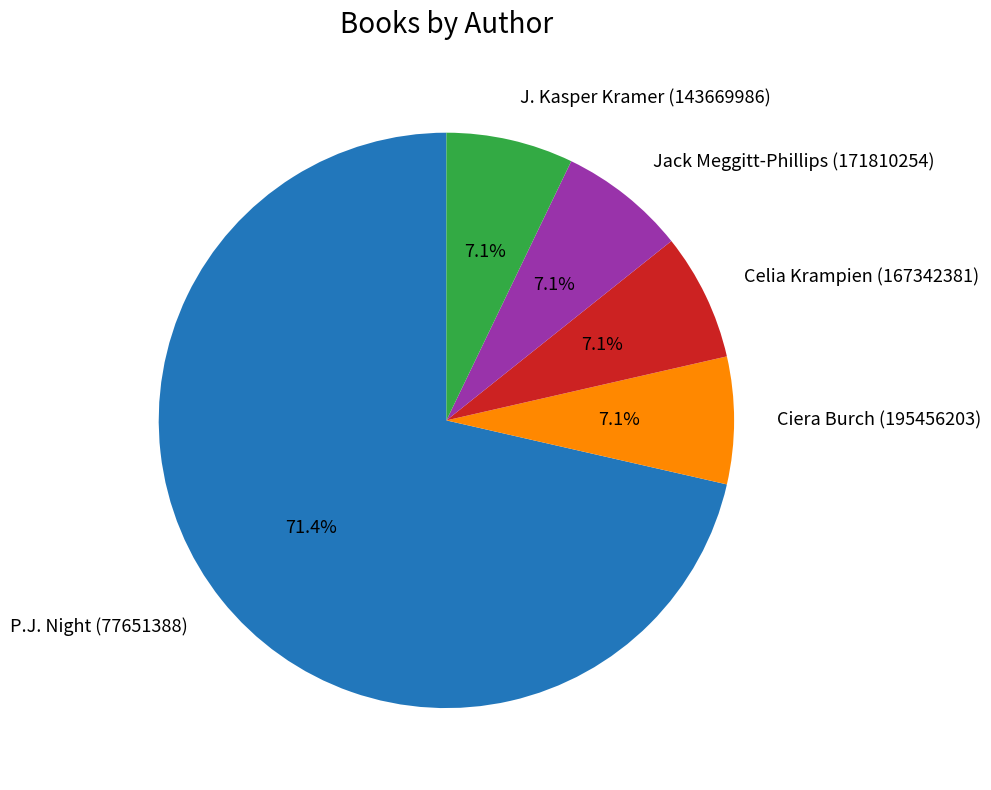

Which slice is the largest?

P.J. Night (77651388)